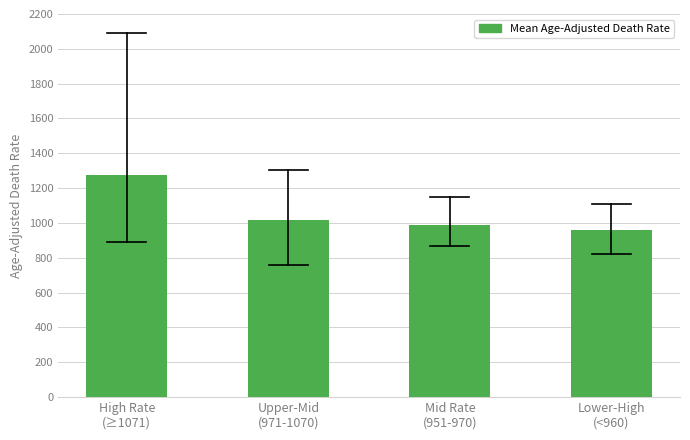

Reading left to right, extract all data points from this chart.

1274.2	1019.4	986.3	958.5